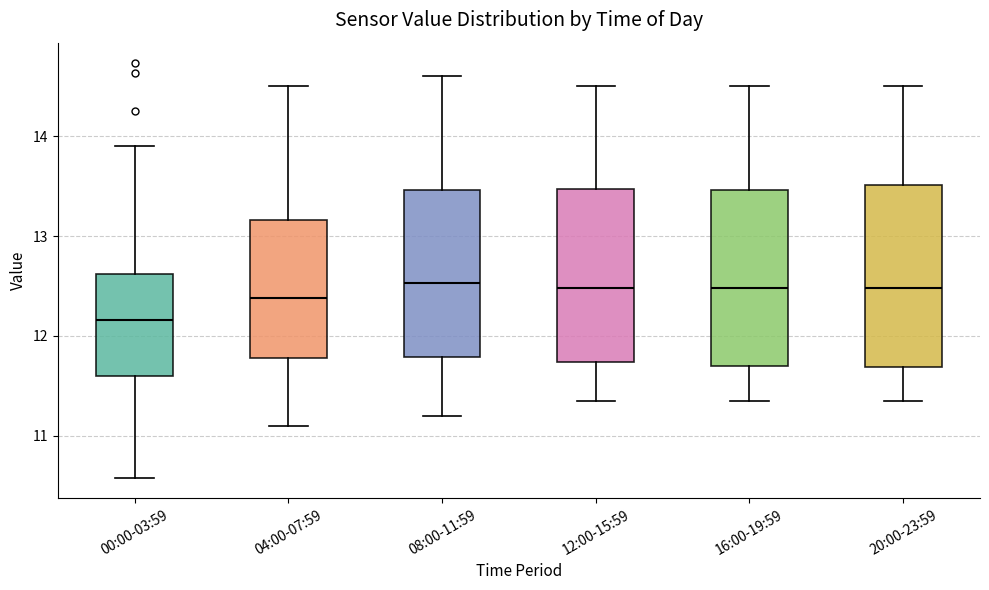

Where is the upper edge of the box for 12:00-15:59 on the y-axis? The values are not printed on the chart, so give them approximately, as read against the axis.

13.5